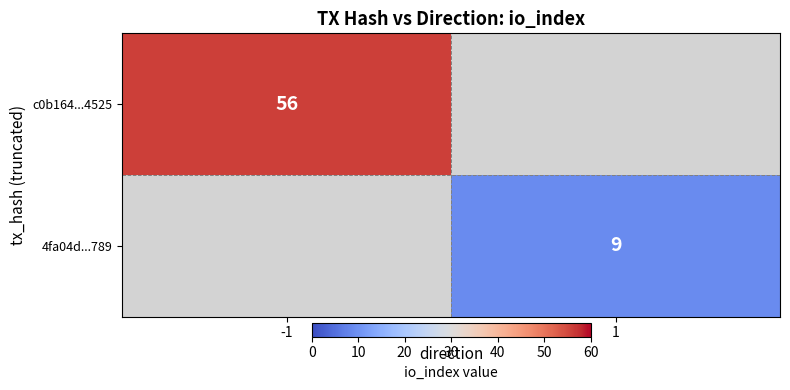

Is the value of c0b164...4525 at -1 greater than the value of 4fa04d...789 at 1?

Yes